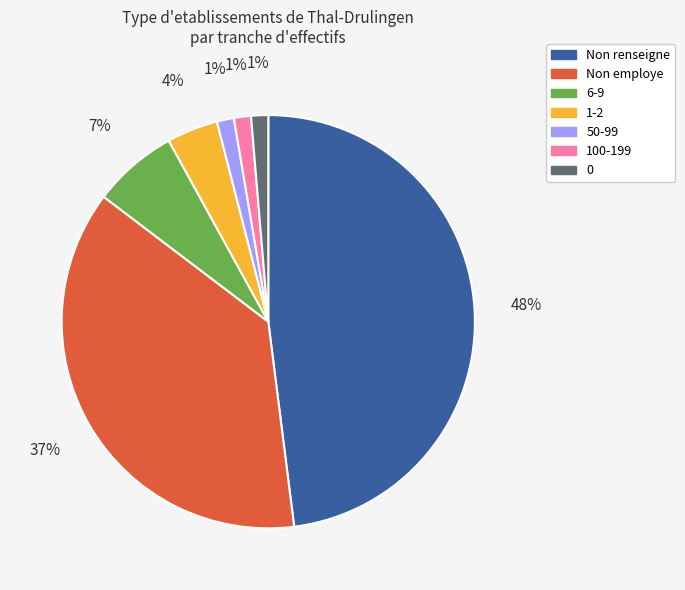

To the nearest percent, what is the difference between the largest and smallest slice percentages?

47%